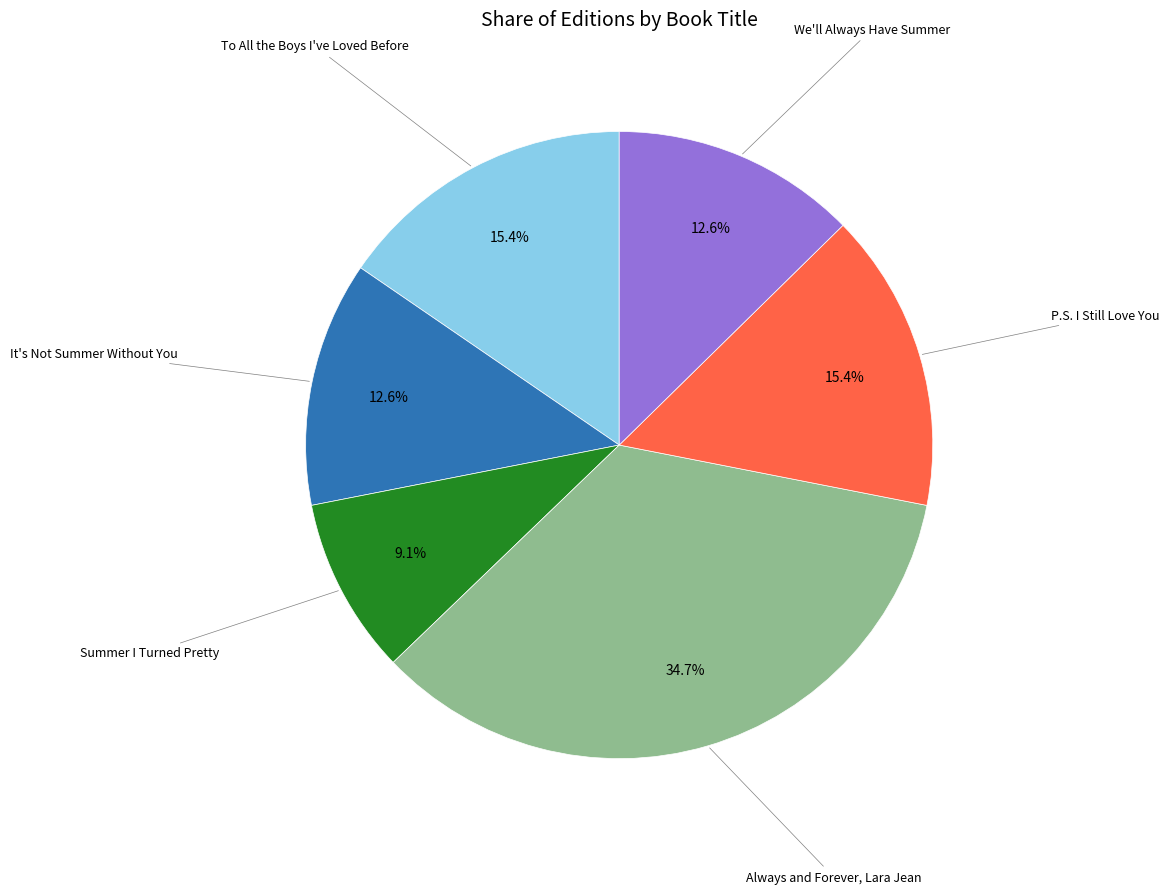

Which slice is the largest?

Always and Forever, Lara Jean